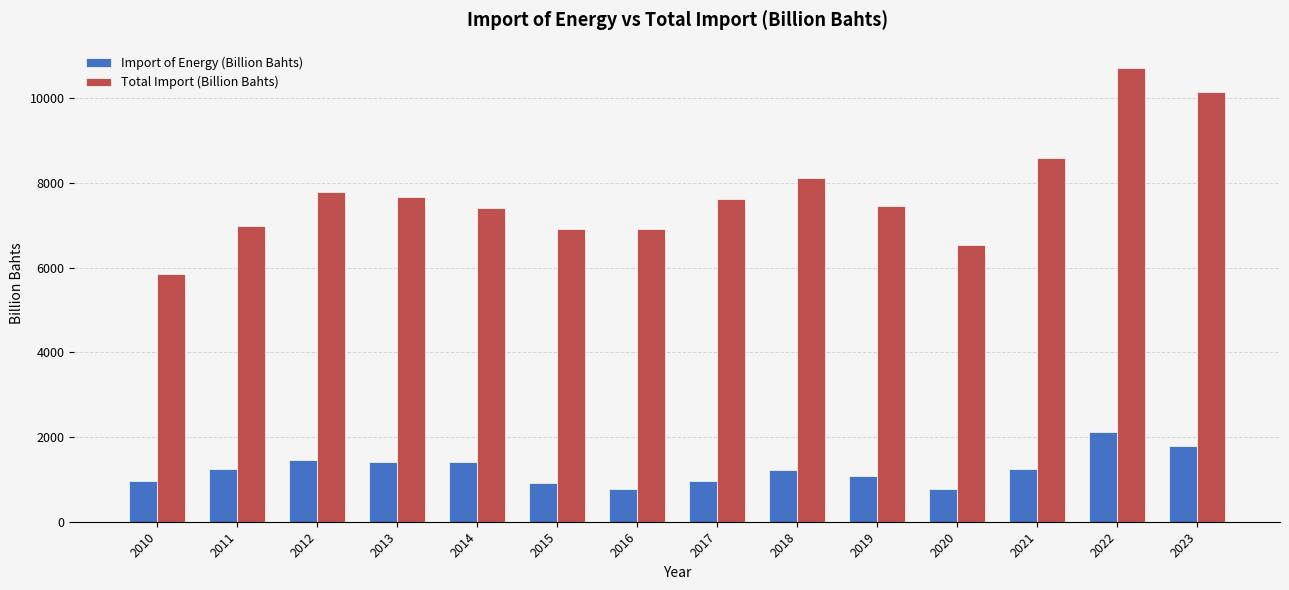

Rank the series at 2015 from highest to lowest value.

Total Import (Billion Bahts), Import of Energy (Billion Bahts)